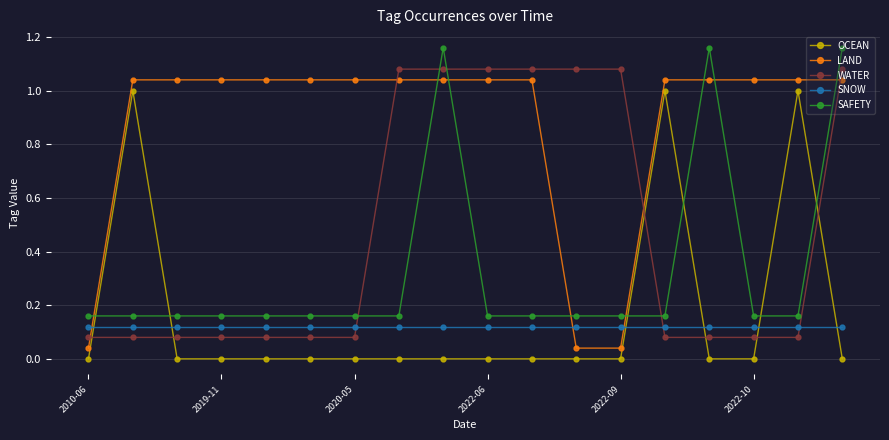

After their last crossing, which series has the higher values: OCEAN or SAFETY?

SAFETY